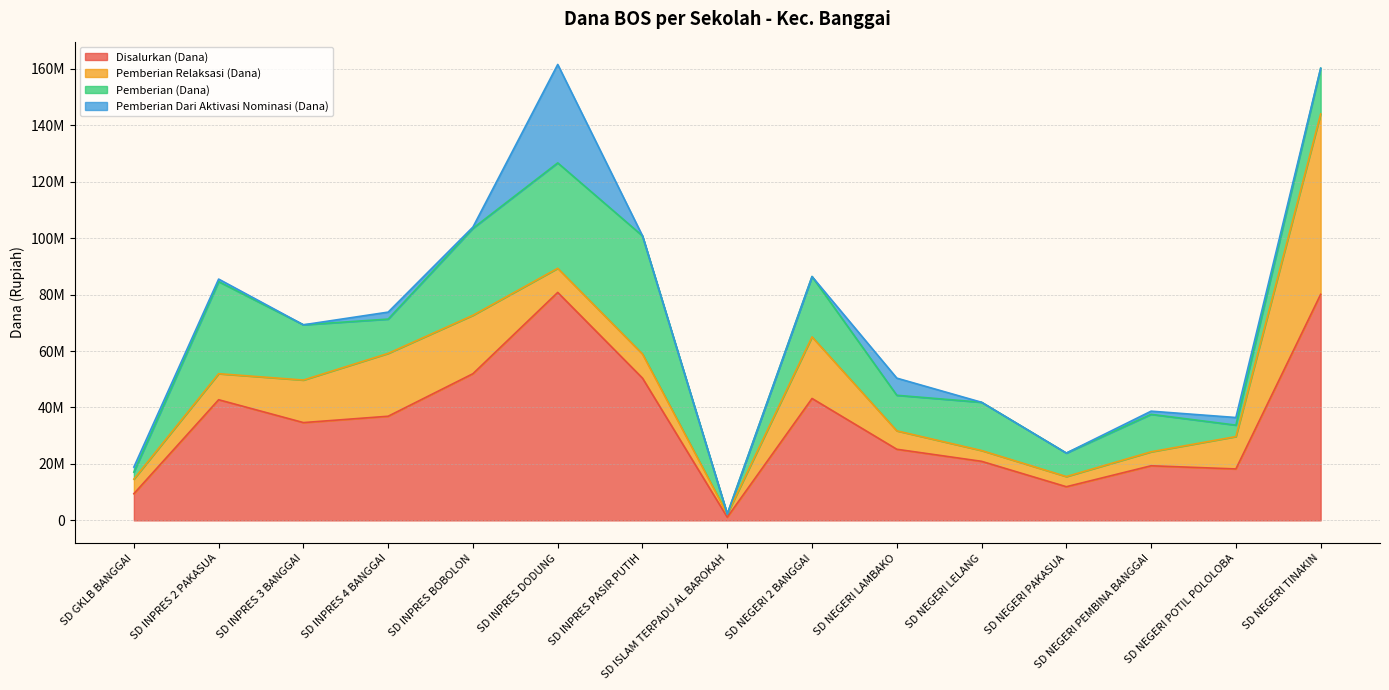

Reading right to left, transcribe all the data shown in this chart.

Disalurkan (Dana): 80100000	18225000	19350000	11925000	20925000	25200000	43200000	1125000	50400000	80775000	51975000	36900000	34650000	42750000	9450000
Pemberian Relaksasi (Dana): 63900000	11475000	4950000	3600000	3825000	6525000	21825000	1125000	8550000	8550000	20700000	22275000	15075000	9225000	5175000
Pemberian (Dana): 16200000	4050000	13275000	8325000	17100000	12600000	21375000	0	41850000	37350000	30825000	12150000	19575000	32625000	2475000
Pemberian Dari Aktivasi Nominasi (Dana): 0	2700000	1125000	0	0	6075000	0	0	0	34875000	450000	2475000	0	900000	1800000